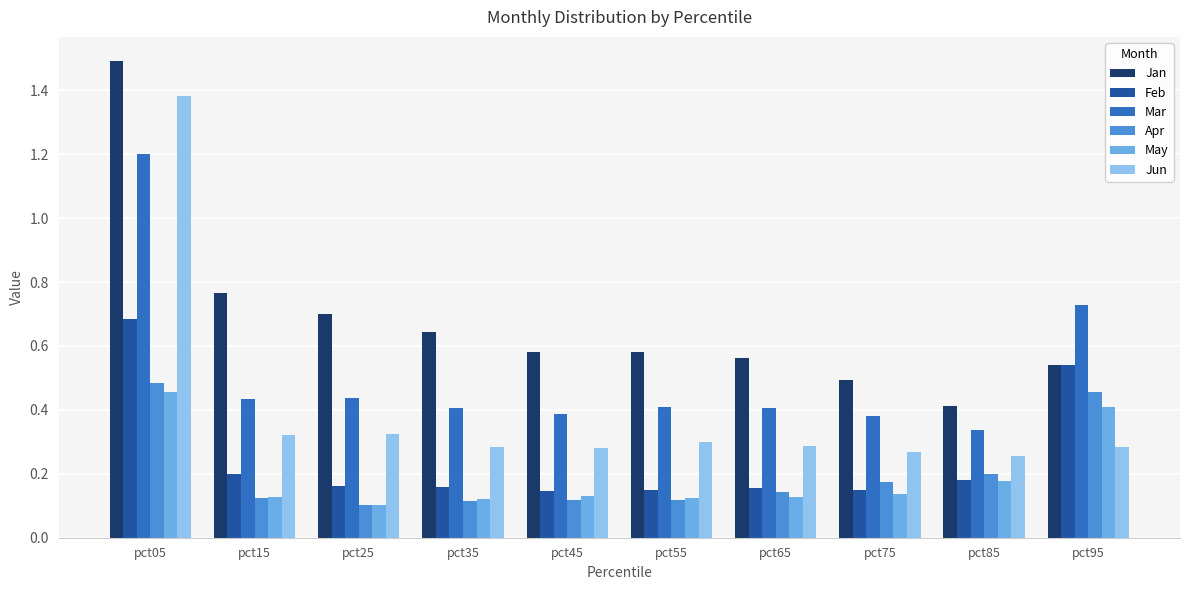

Are the bars horizontal?

No